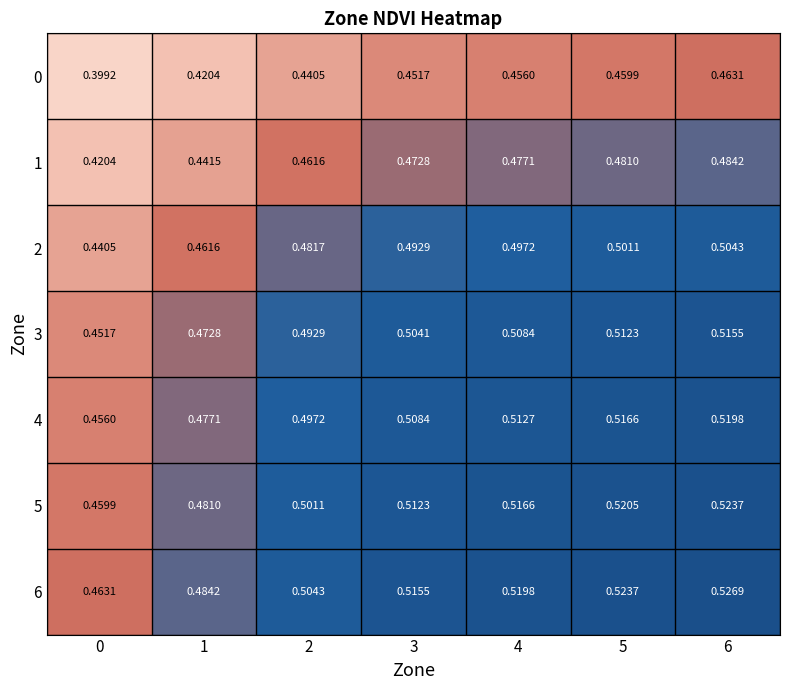

Is the value of 5 at 5 greater than the value of 1 at 2?

Yes